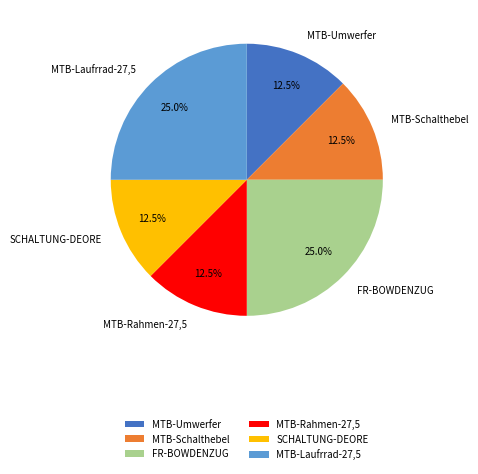

How many segments does this pie chart have?

6